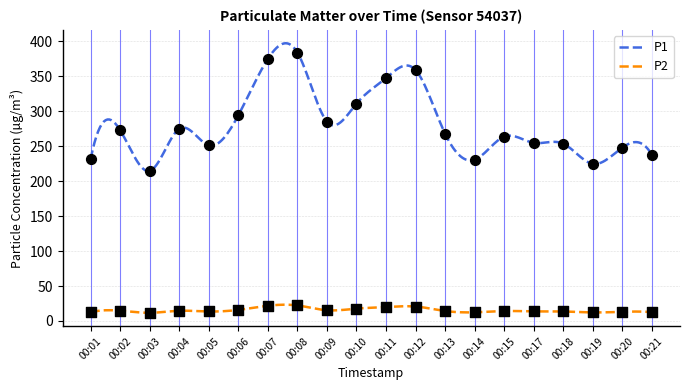

What are all the series names shown in the legend?

P1, P2